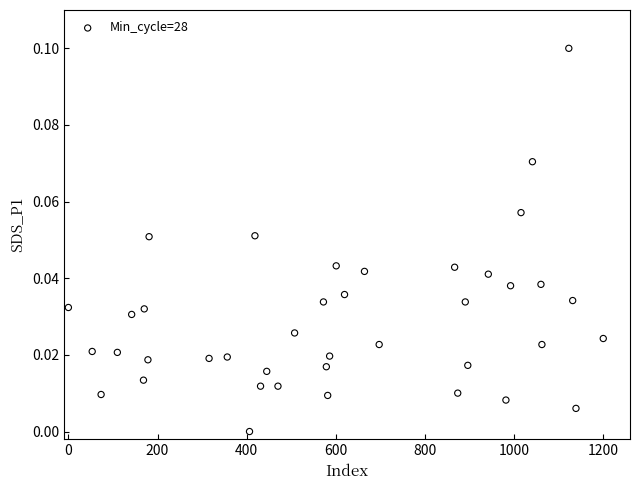

What is the range of X values (max minus min)?

1200.0